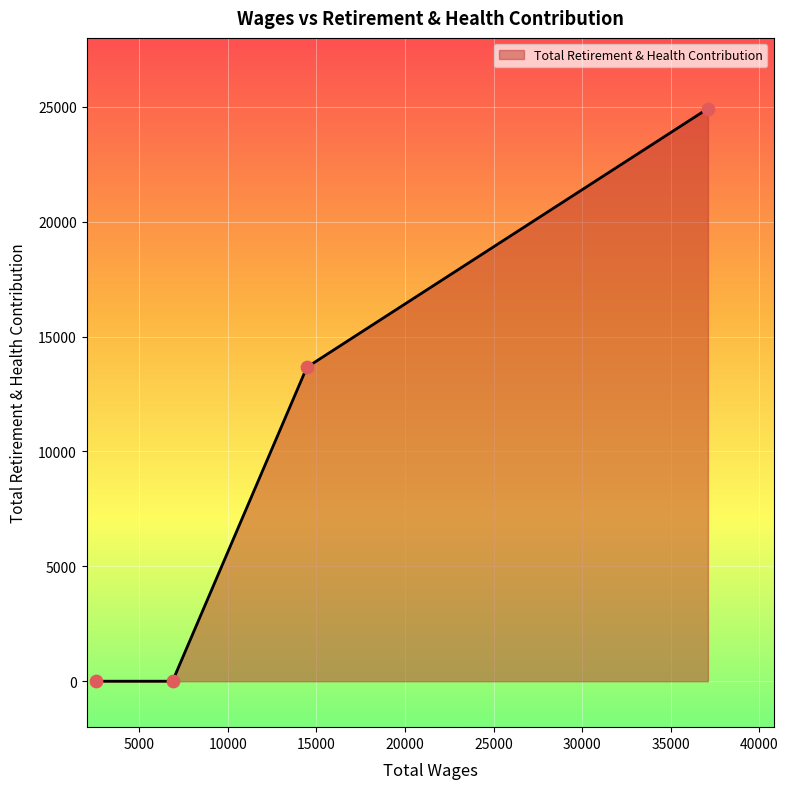

True or false: there are more than 1 points higher than both neighbors.

False